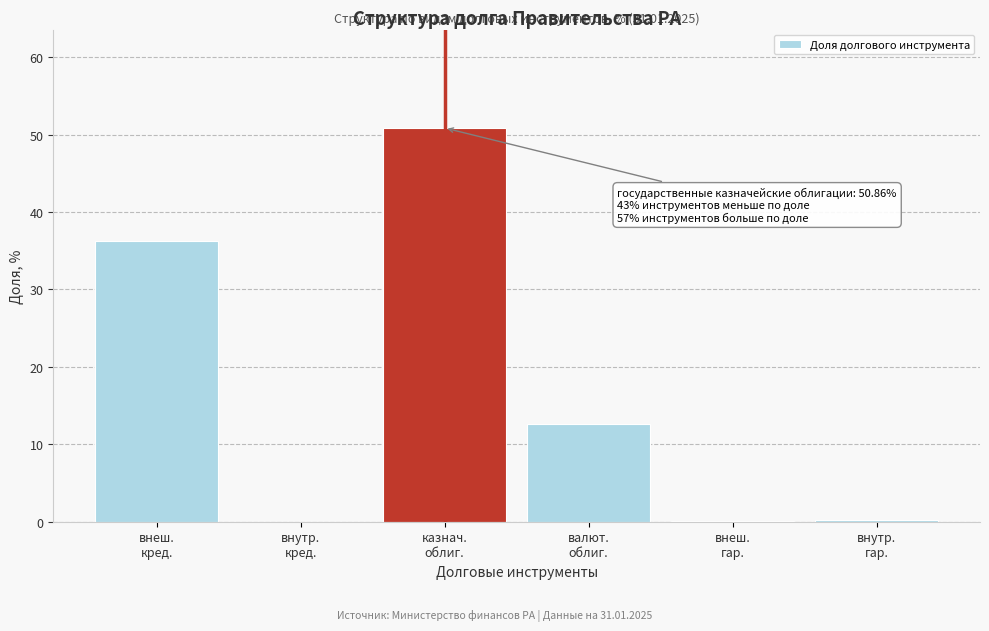

What is the maximum value shown in the chart?

50.9